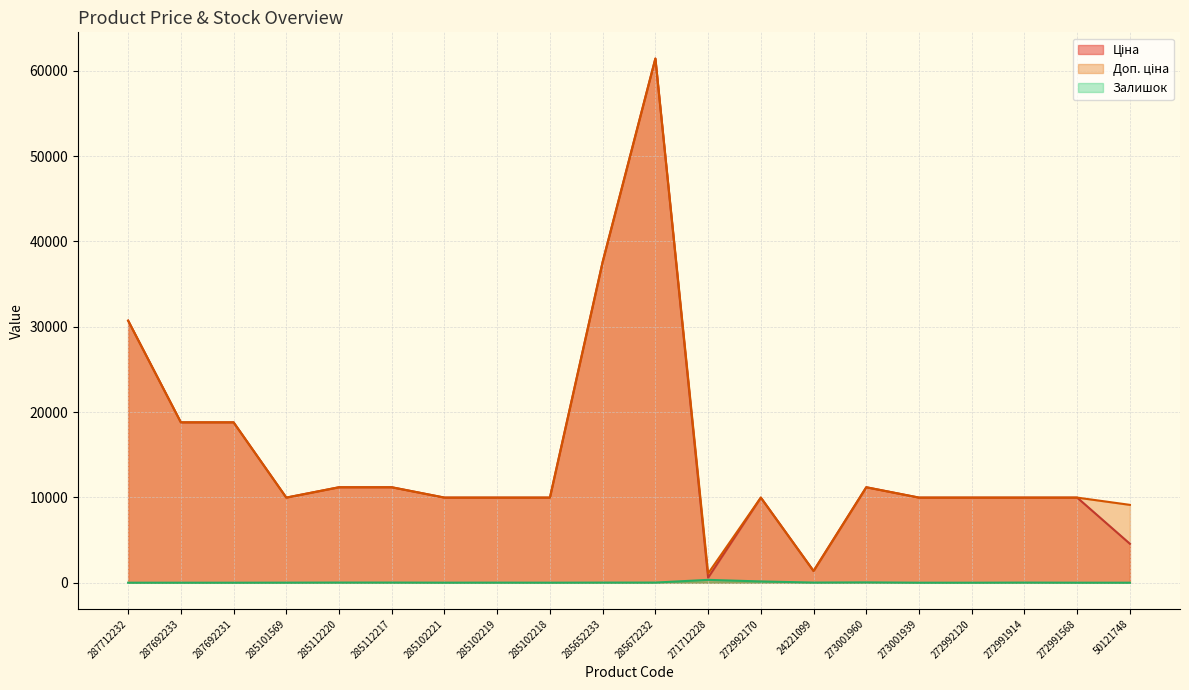

What is the average value of the Залишок series?

31.9